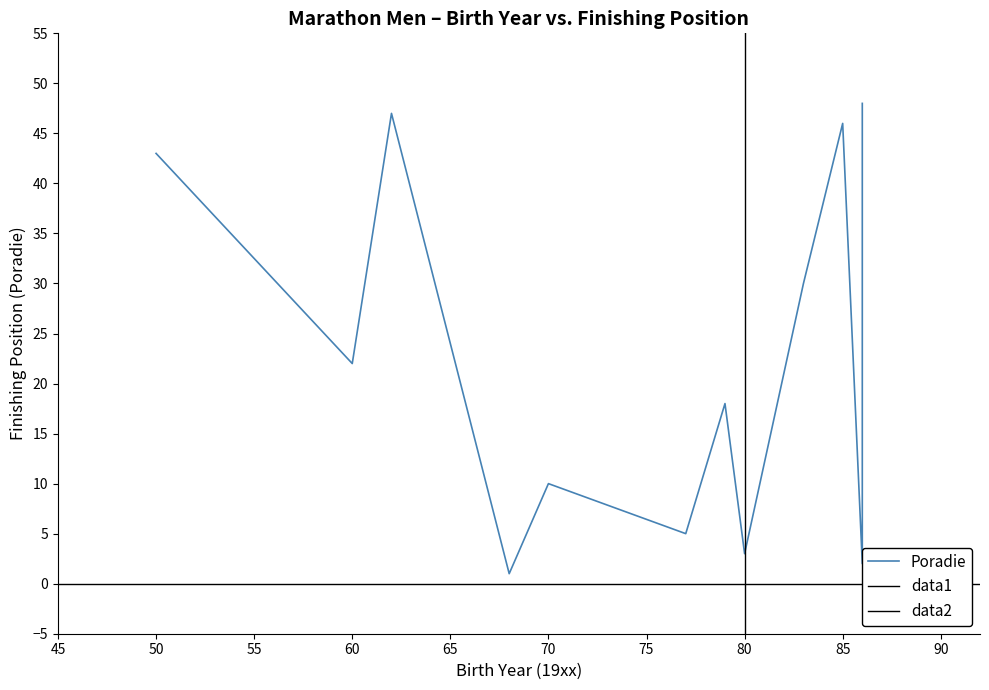

What is the difference between the values at 85 and 50?

3